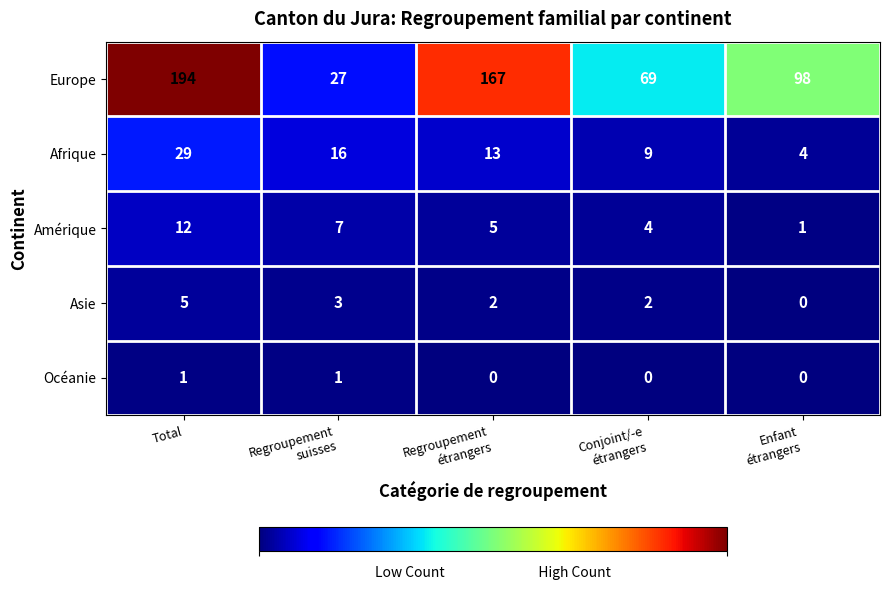

At which category is the sum across all series the highest?

Total